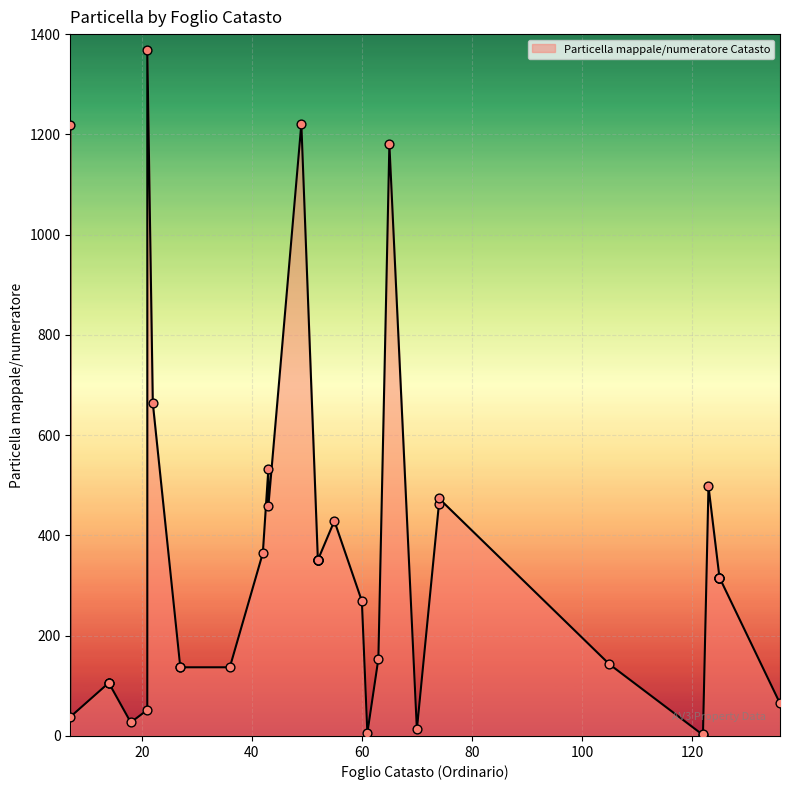

Which has a higher value, 7 or 61?

7